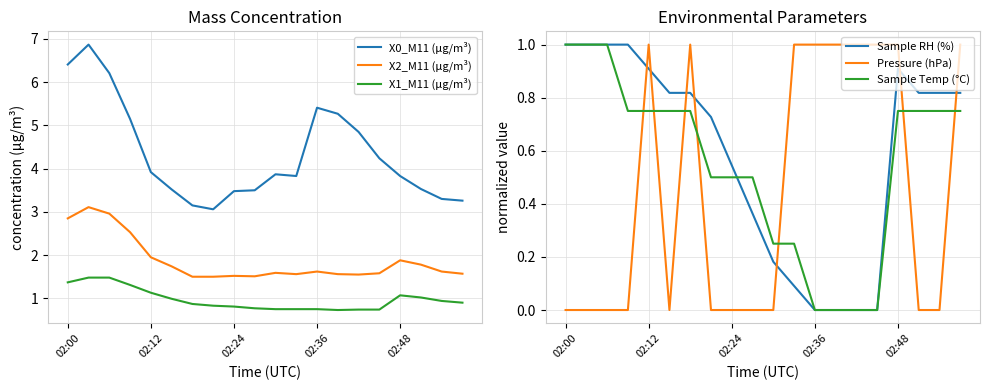

Which series has the largest total across all categories?

X0_M11 (μg/m³)